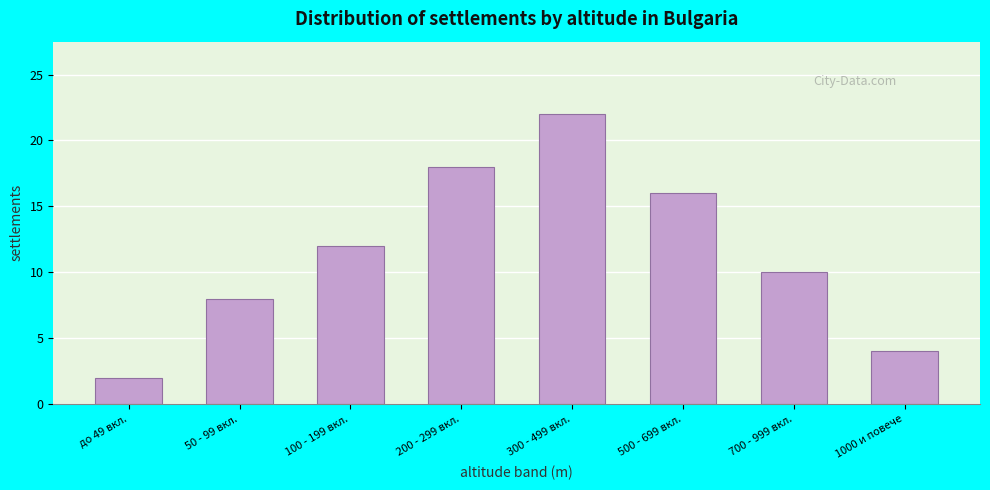

Reading left to right, list all the values displayed in this chart.

2	8	12	18	22	16	10	4